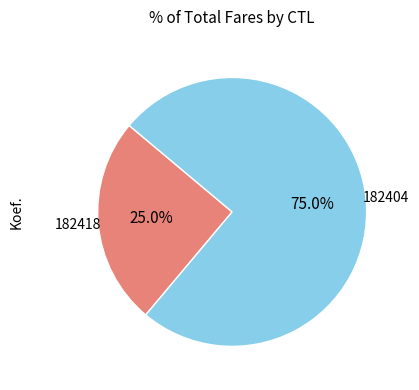

What portion of the pie excludes 182404?

25.0%